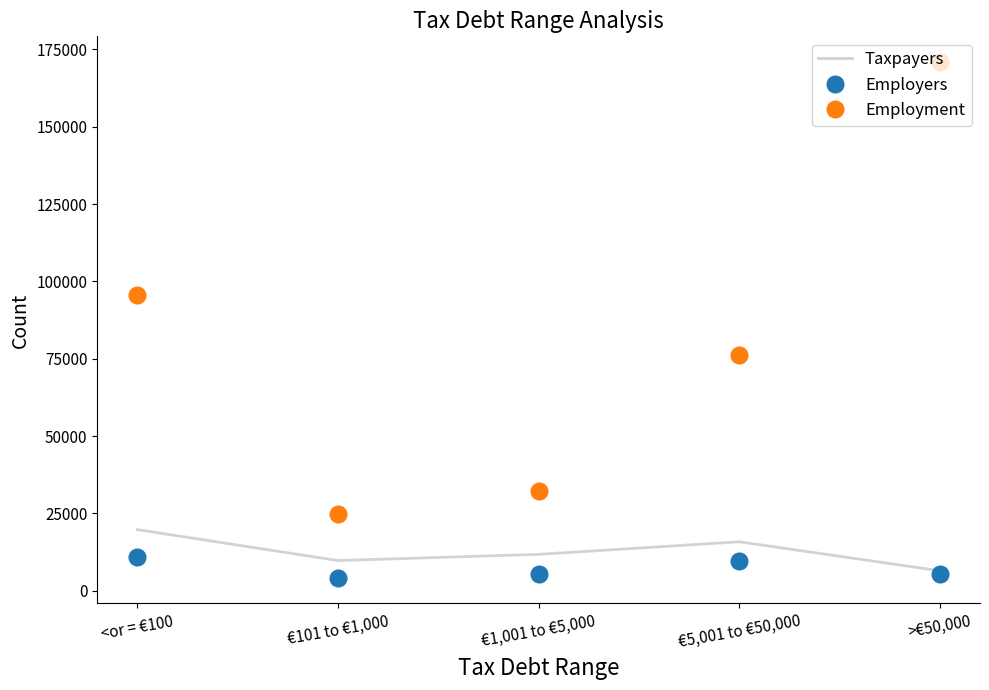

What is the difference between the highest and lowest values at €101 to €1,000?

20685